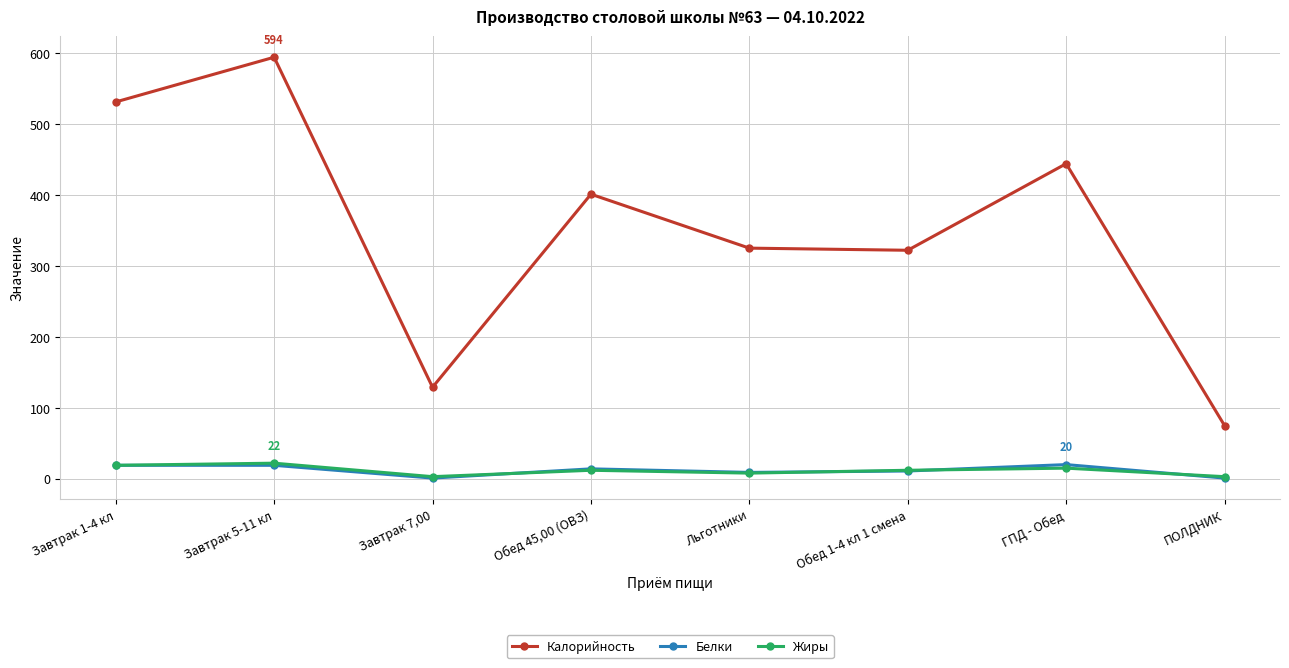

True or false: Жиры has a value of 15 at ГПД - Обед.

True